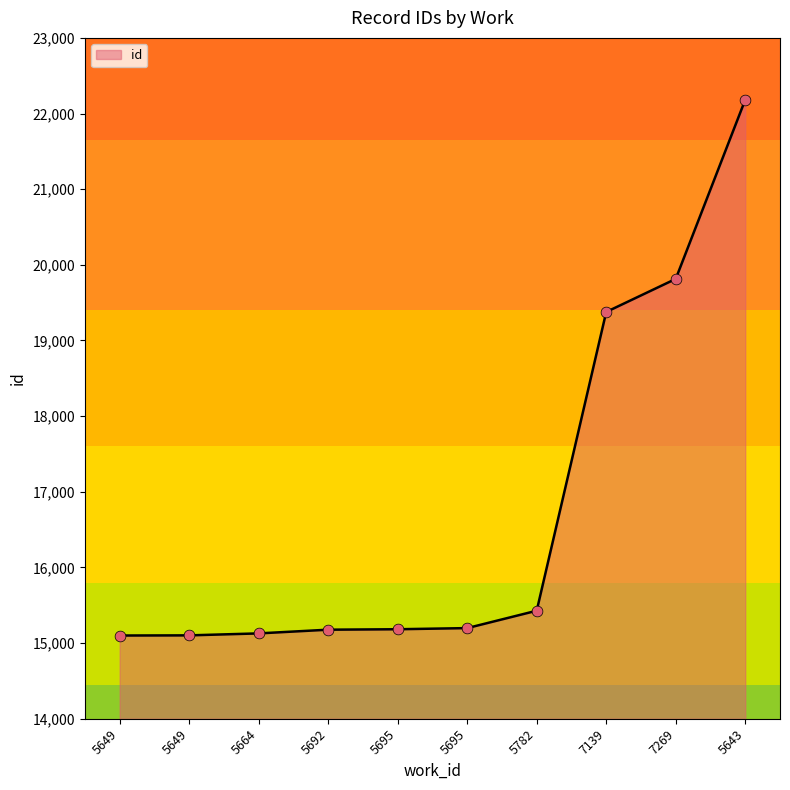

How many lines are shown in the chart?

1